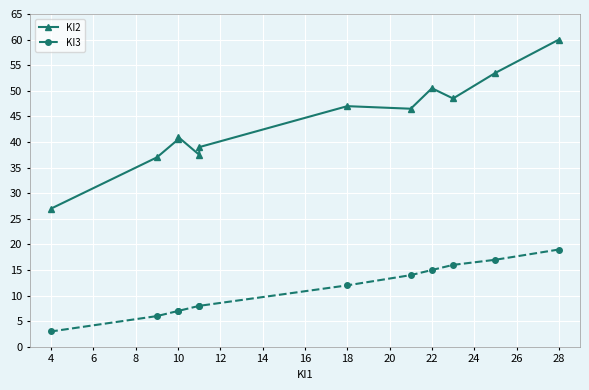

At how many categories does at least one series exceed 36?

11